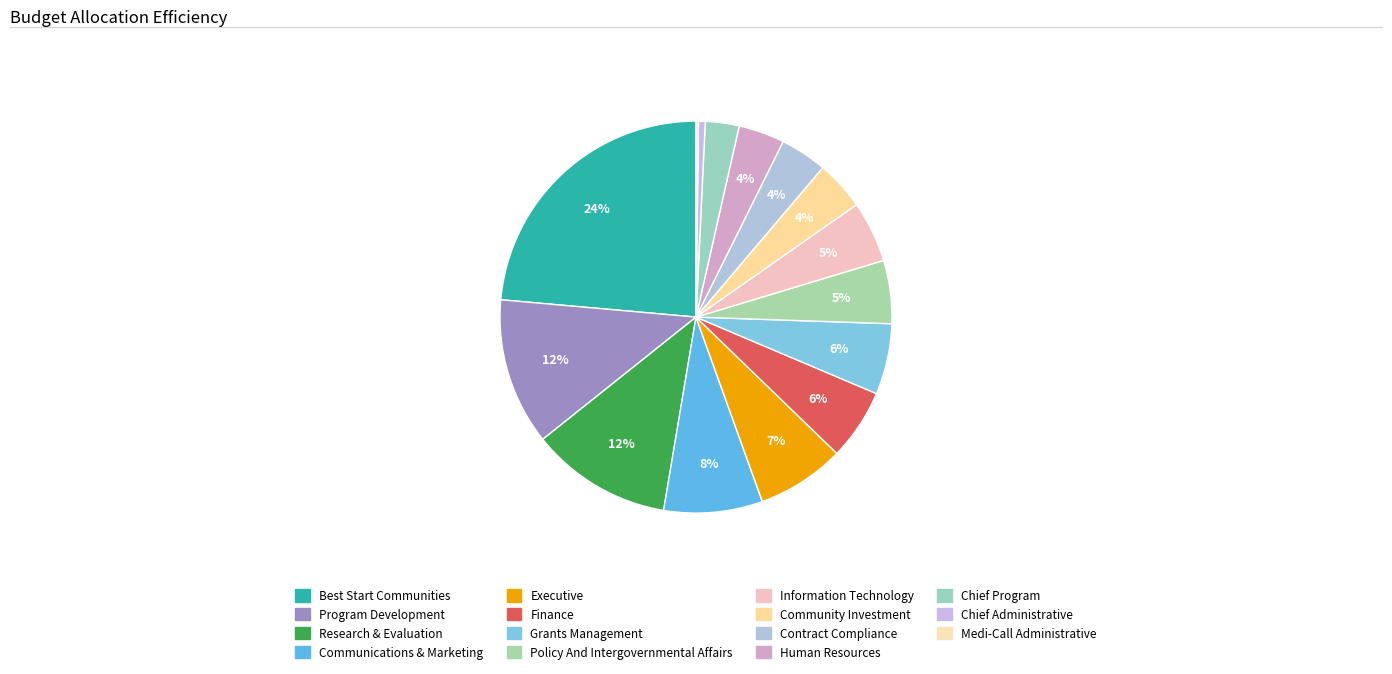

Is it true that Program Development is 12% of the pie?

True